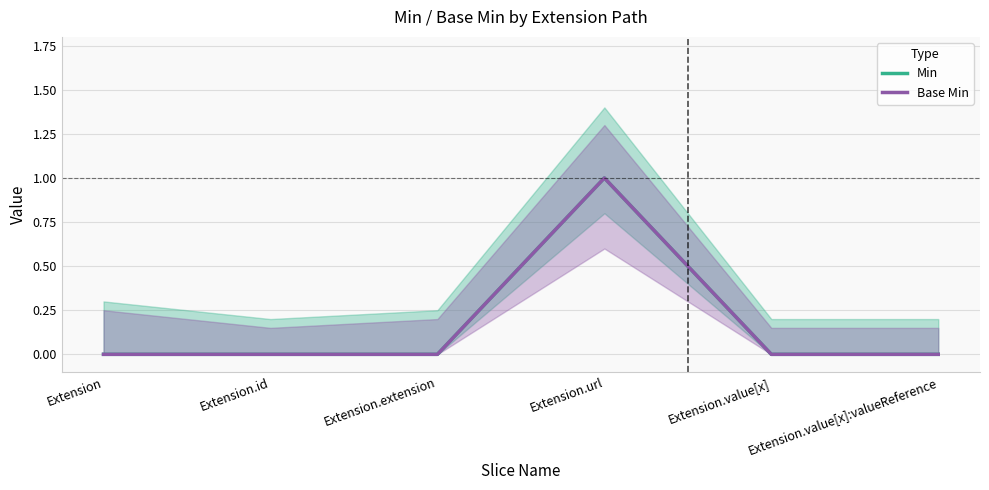

What is the difference between the Min values at Extension.url and Extension?

1